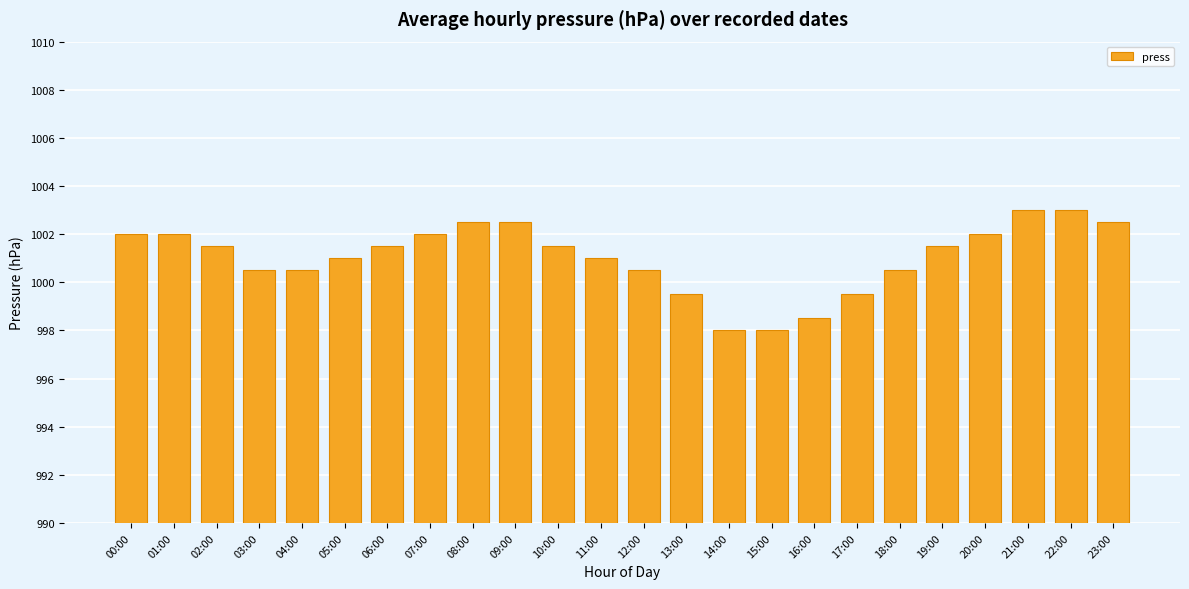

Between 21:00 and 00:00, which is larger?

21:00